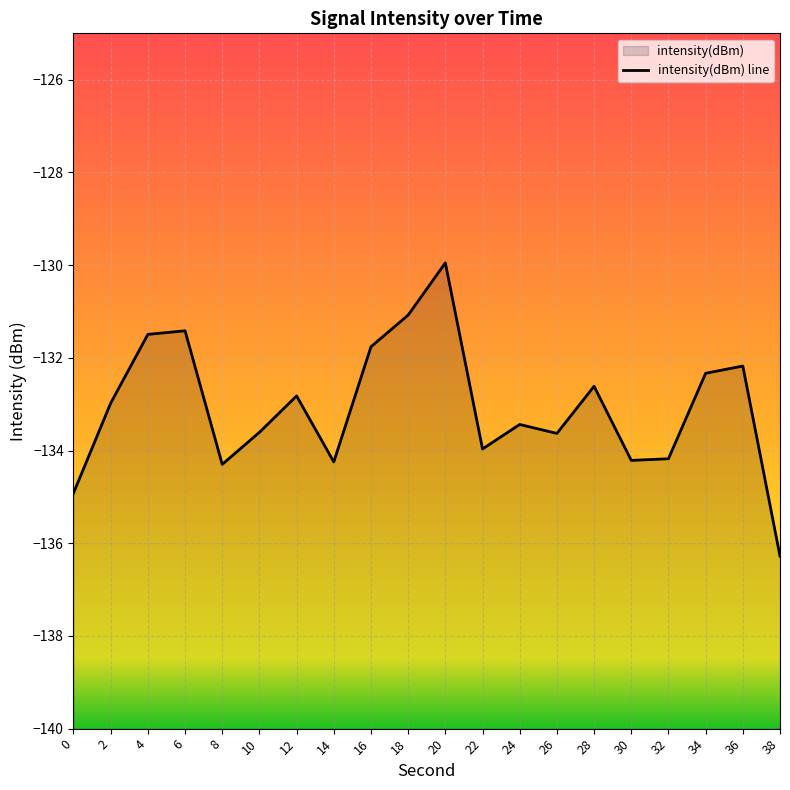

What is the value of the 16th point from the left?

-134.2